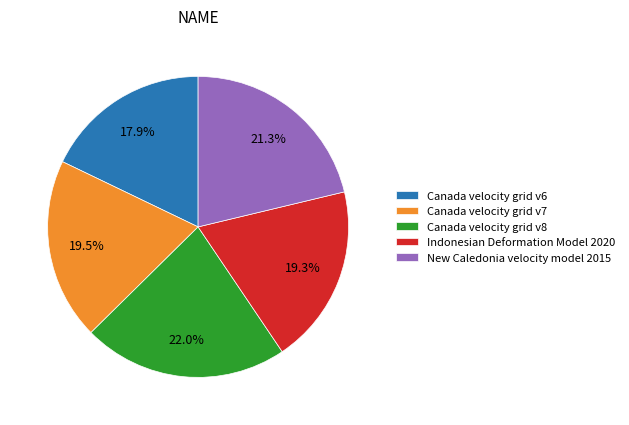

The Canada velocity grid v8 slice represents 34% of the pie. True or false?

False